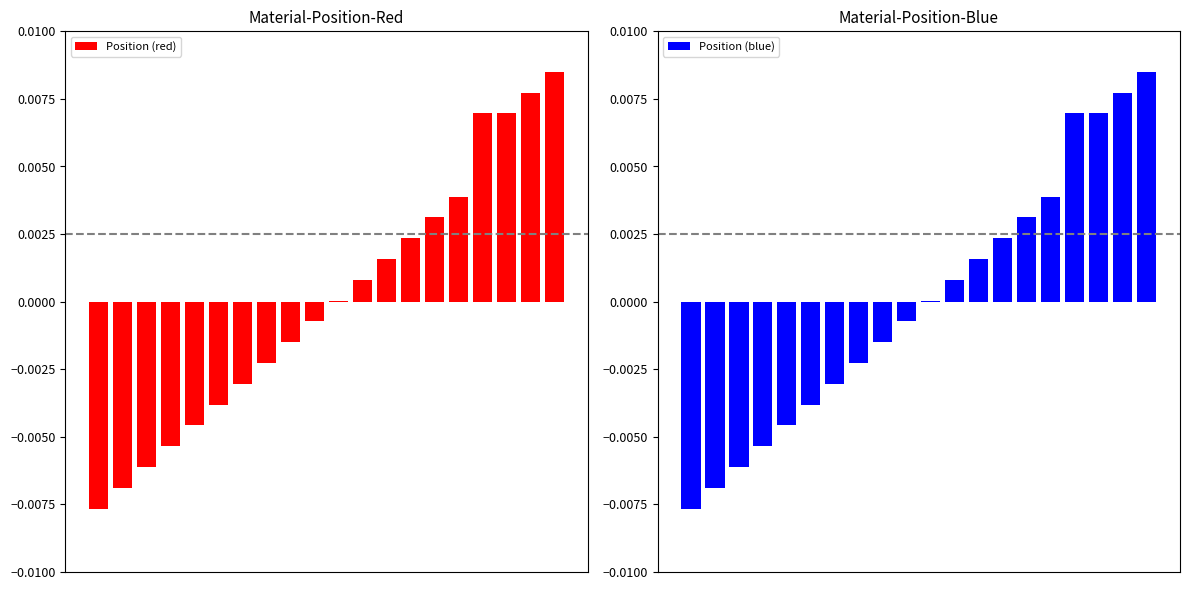

True or false: Position (red) has a value of 0.0 at 13.

False